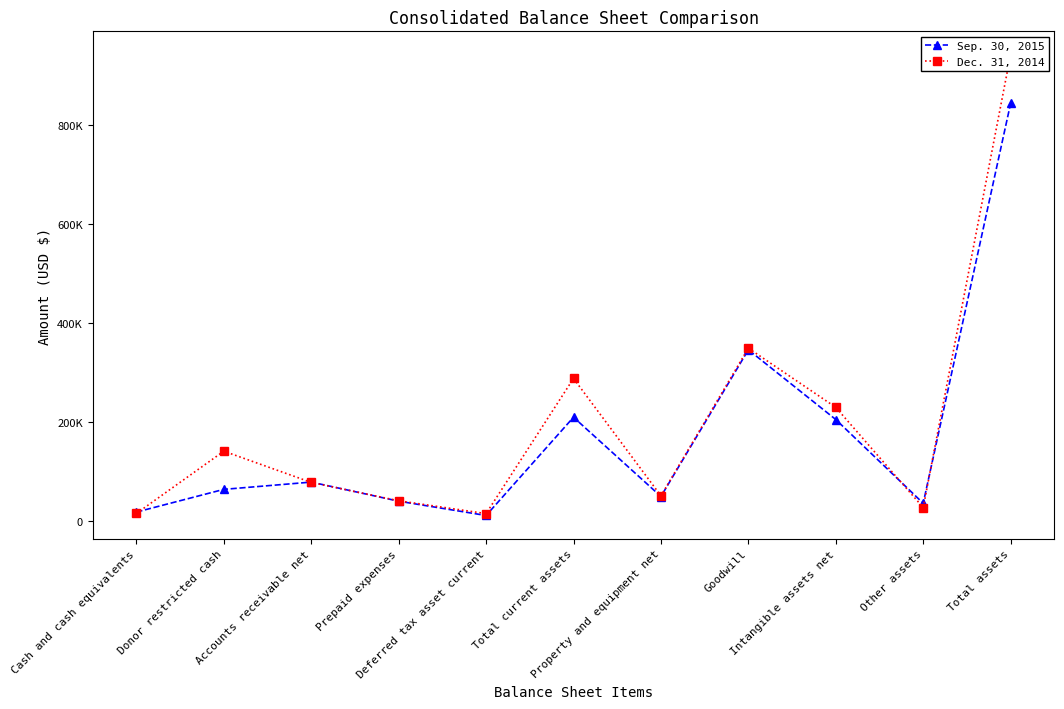

What is the difference between the second highest and second lowest values in the Dec. 31, 2014 series?

334273